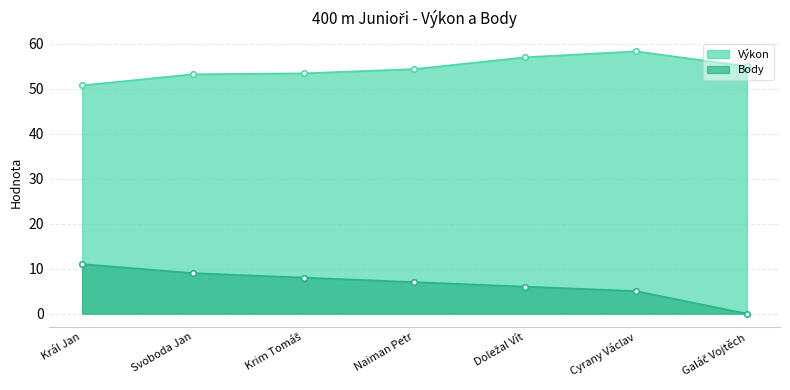

Which series has the largest total across all categories?

Výkon